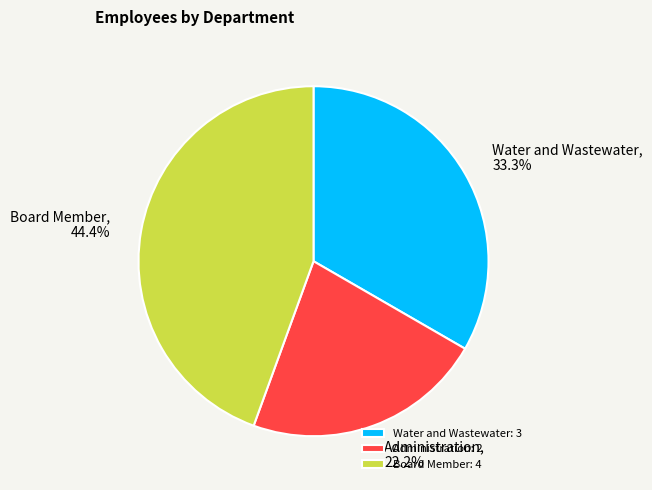

How many segments does this pie chart have?

3